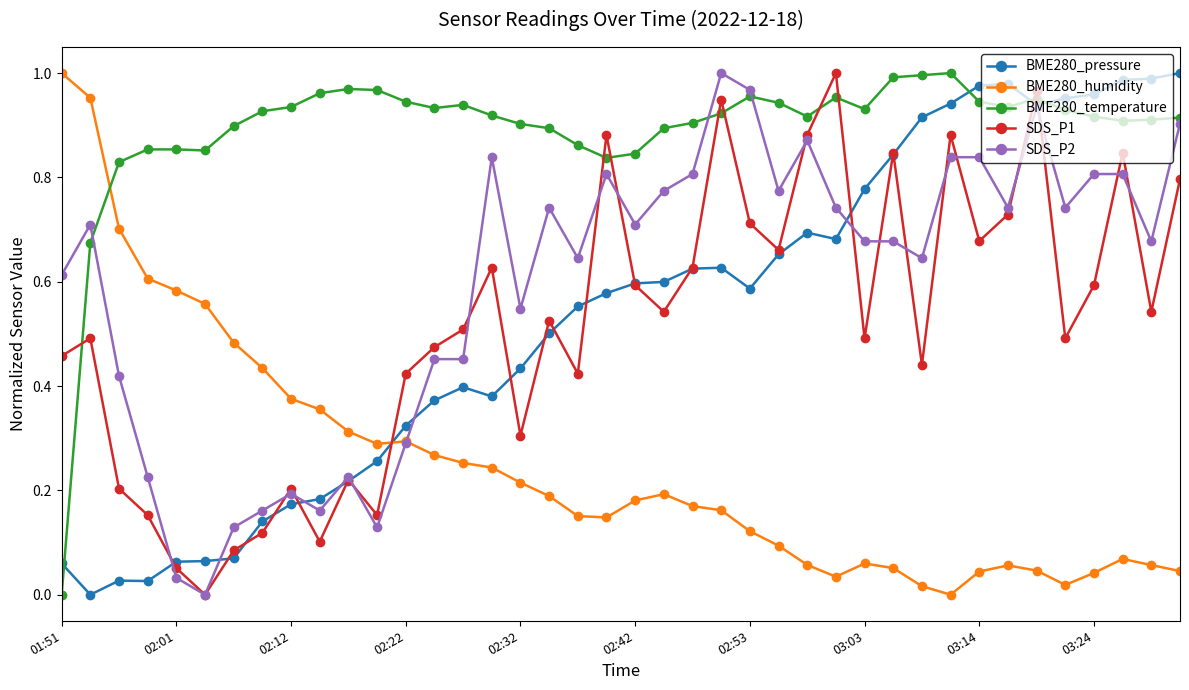

Which series has the largest total across all categories?

BME280_temperature